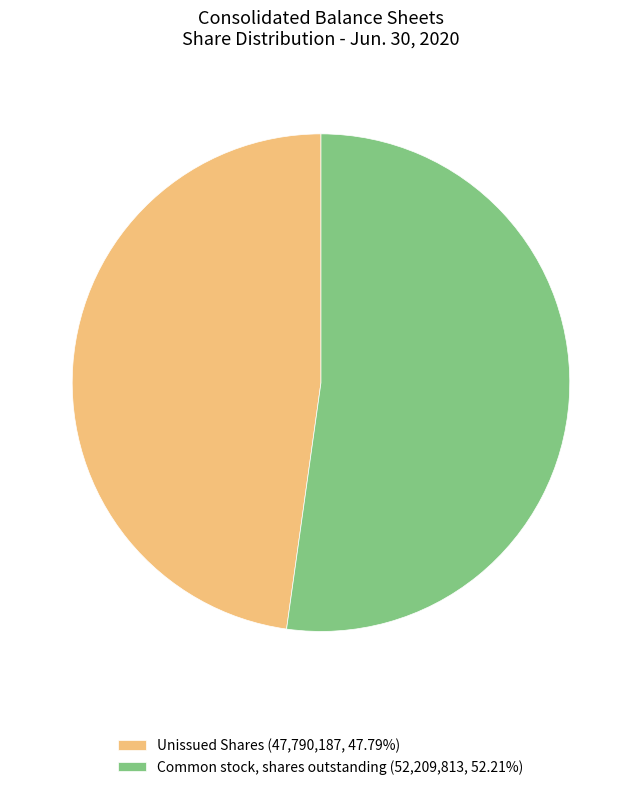

Count the number of slices in the pie.

2